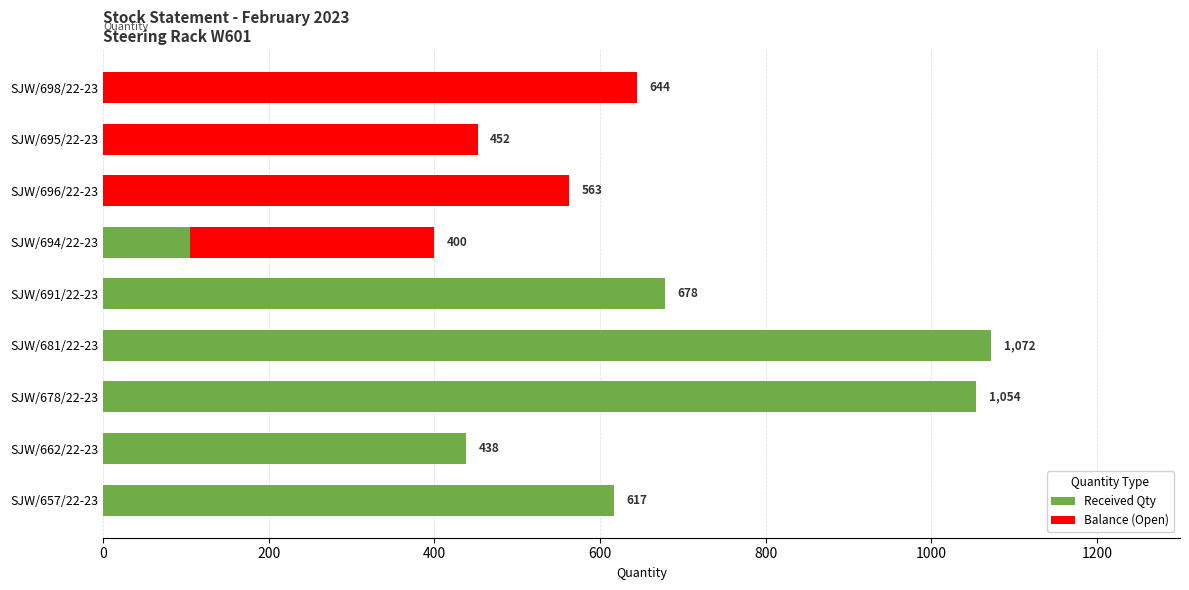

How many data points does each series have?

9